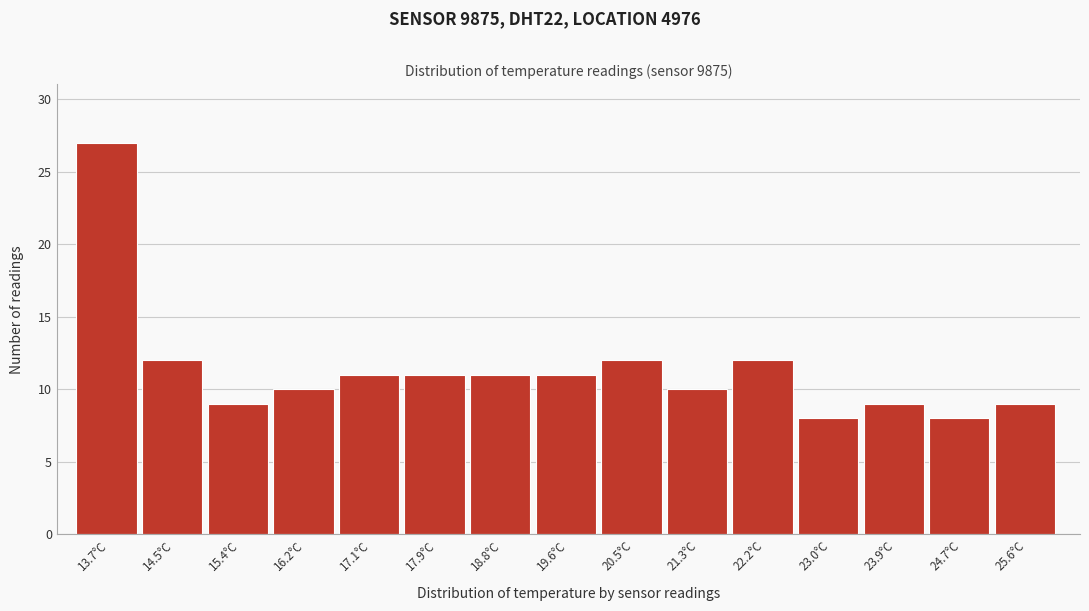

Reading right to left, transcribe all the data shown in this chart.

25.6°C=9	24.7°C=8	23.9°C=9	23.0°C=8	22.2°C=12	21.3°C=10	20.5°C=12	19.6°C=11	18.8°C=11	17.9°C=11	17.1°C=11	16.2°C=10	15.4°C=9	14.5°C=12	13.7°C=27